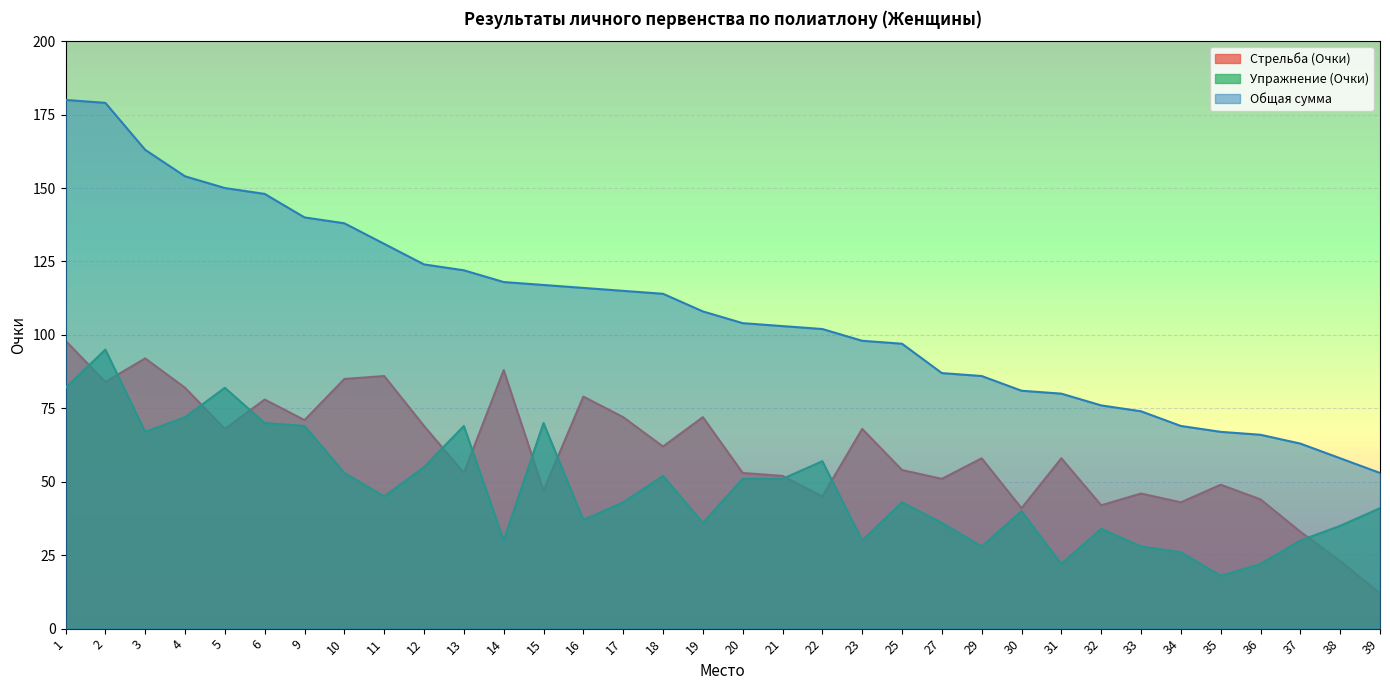

Where do Стрельба (Очки) and Упражнение (Очки) first cross each other?

1 and 2